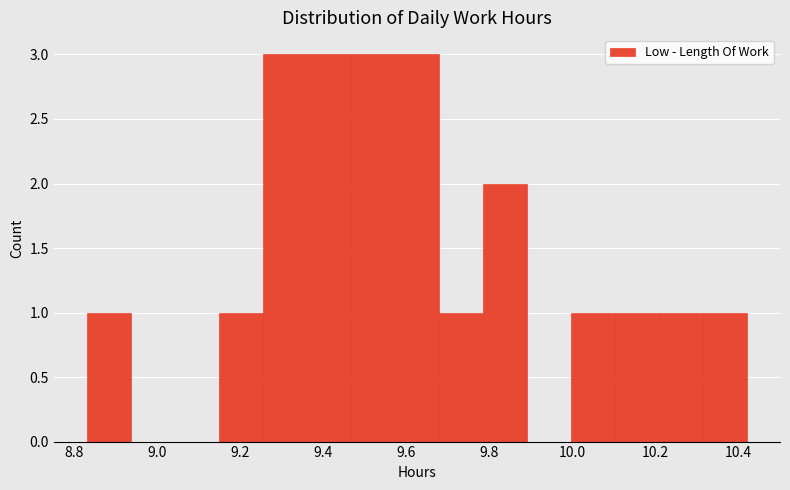

Reading left to right, list every bar in this chart as the range it spans on the x-axis followed by its height. Neither the bar edges nor the heights are printed on the chart, so give them approximately, as read against the axes.

8.830 to 8.936: 1
8.936 to 9.042: 0
9.042 to 9.148: 0
9.148 to 9.254: 1
9.254 to 9.360: 3
9.360 to 9.466: 3
9.466 to 9.572: 3
9.572 to 9.678: 3
9.678 to 9.784: 1
9.784 to 9.890: 2
9.890 to 9.996: 0
9.996 to 10.102: 1
10.102 to 10.208: 1
10.208 to 10.314: 1
10.314 to 10.420: 1